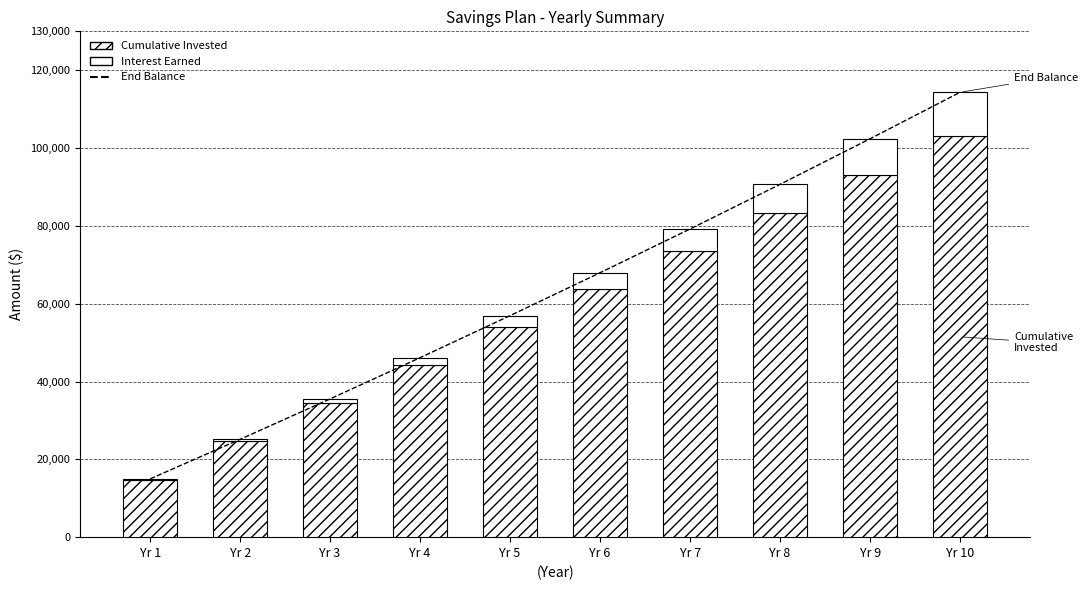

At which category does the chart reach its peak across all series?

Yr 10